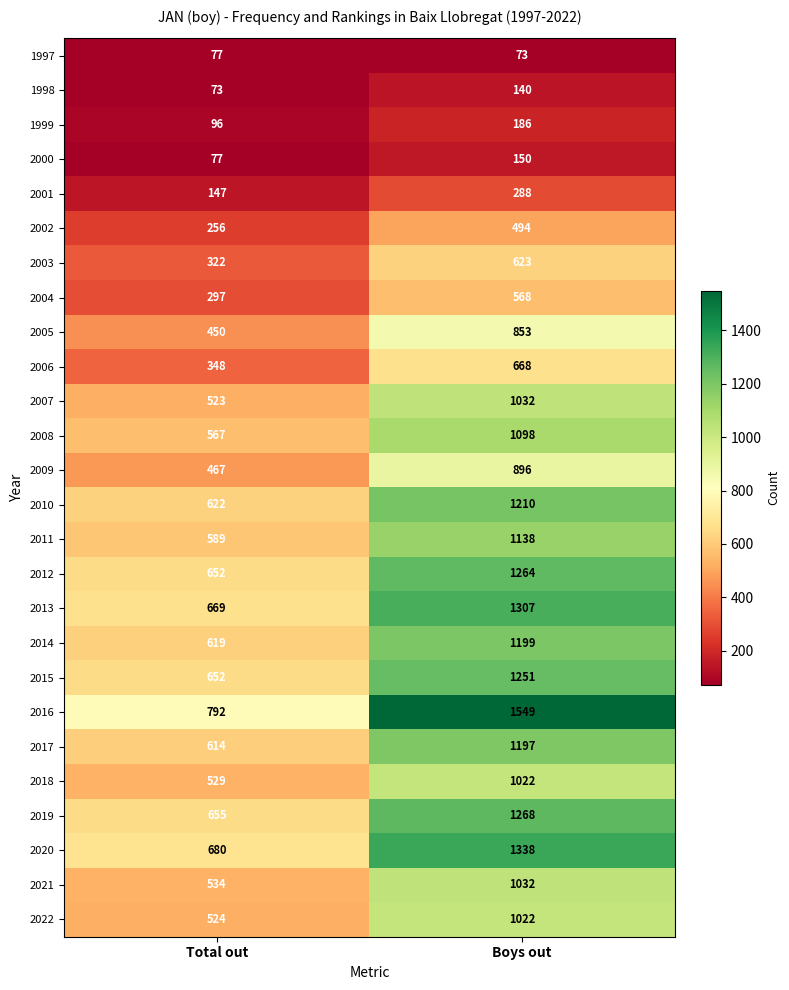

What is the greatest value displayed?

1549